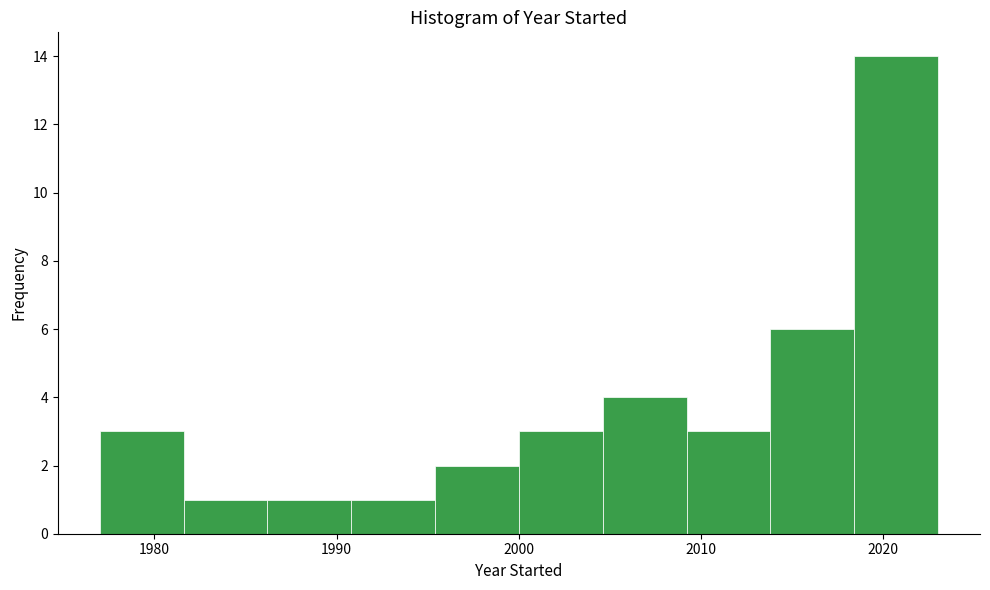

What is the height of the bar covering 2018.4 to 2023.0 on the x-axis? Neither the bar edges nor the heights are printed on the chart, so give them approximately, as read against the axes.

14